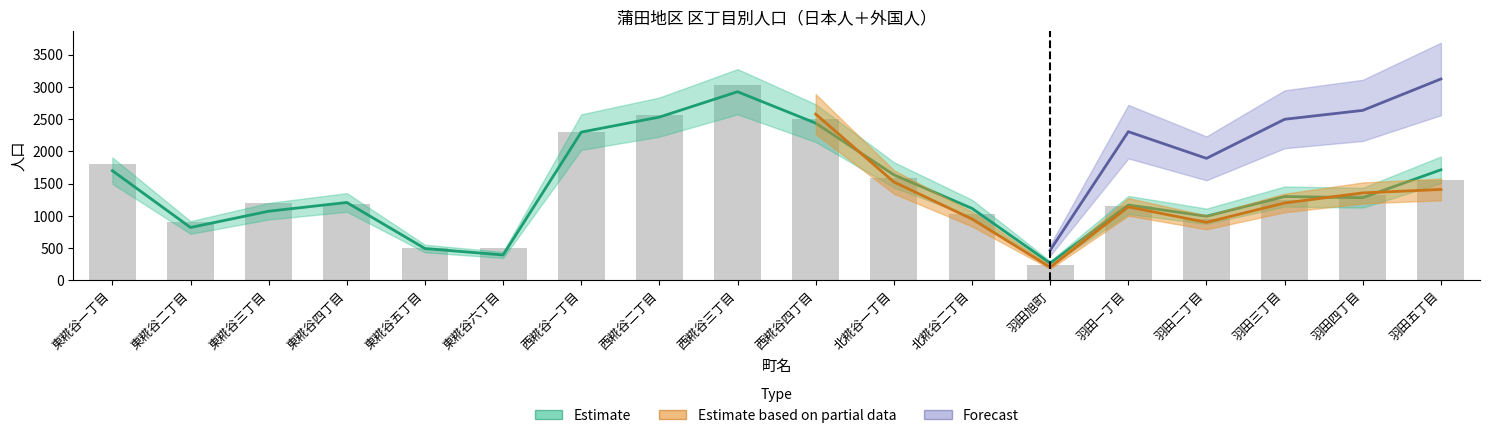

Is it true that 女 (Estimate based on partial data) equals 1772.8 at 羽田三丁目?

False